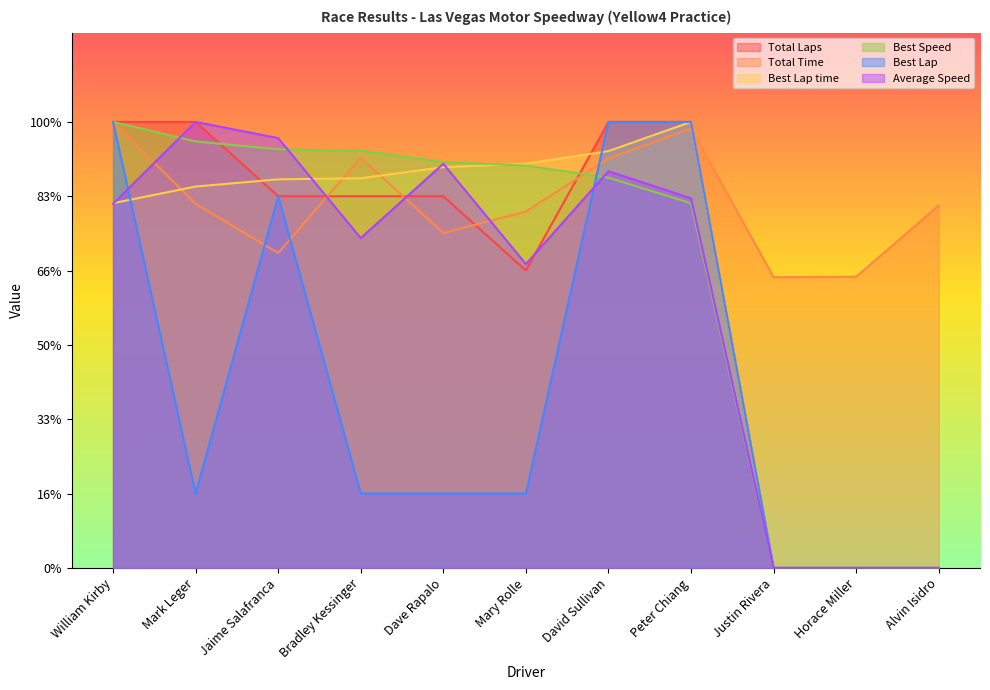

List the series in order of their peak value, highest first.

Total Laps, Total Time, Best Lap time, Best Speed, Best Lap, Average Speed